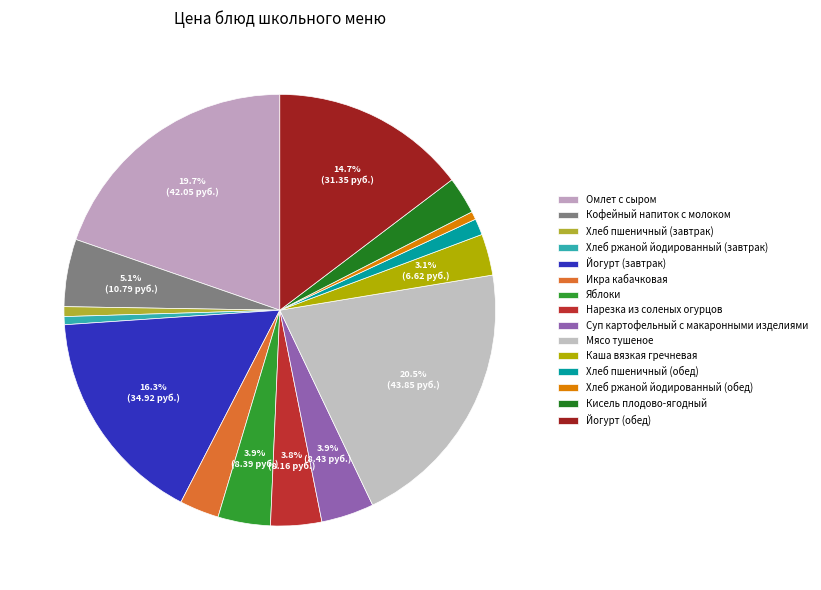

Which has a higher value, Хлеб пшеничный (завтрак) or Каша вязкая гречневая?

Каша вязкая гречневая